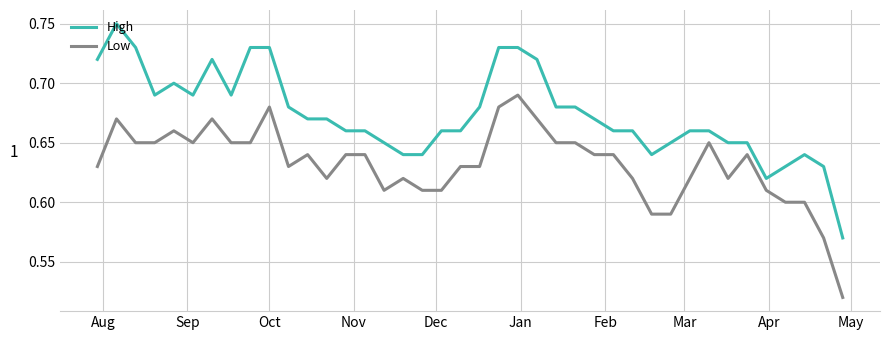

True or false: Low and High intersect in this chart.

False